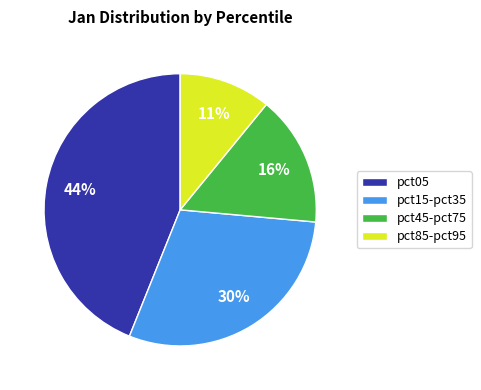

Do pct15-pct35 and pct05 together represent more than half of the pie?

Yes